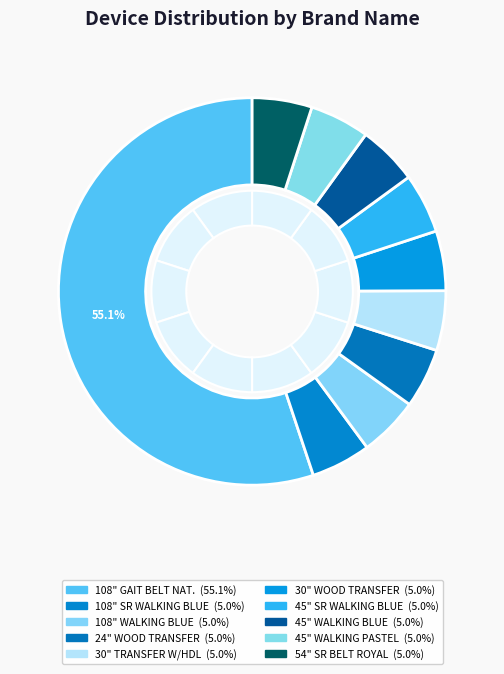

Which slice is the largest?

108" GAIT BELT NATURAL